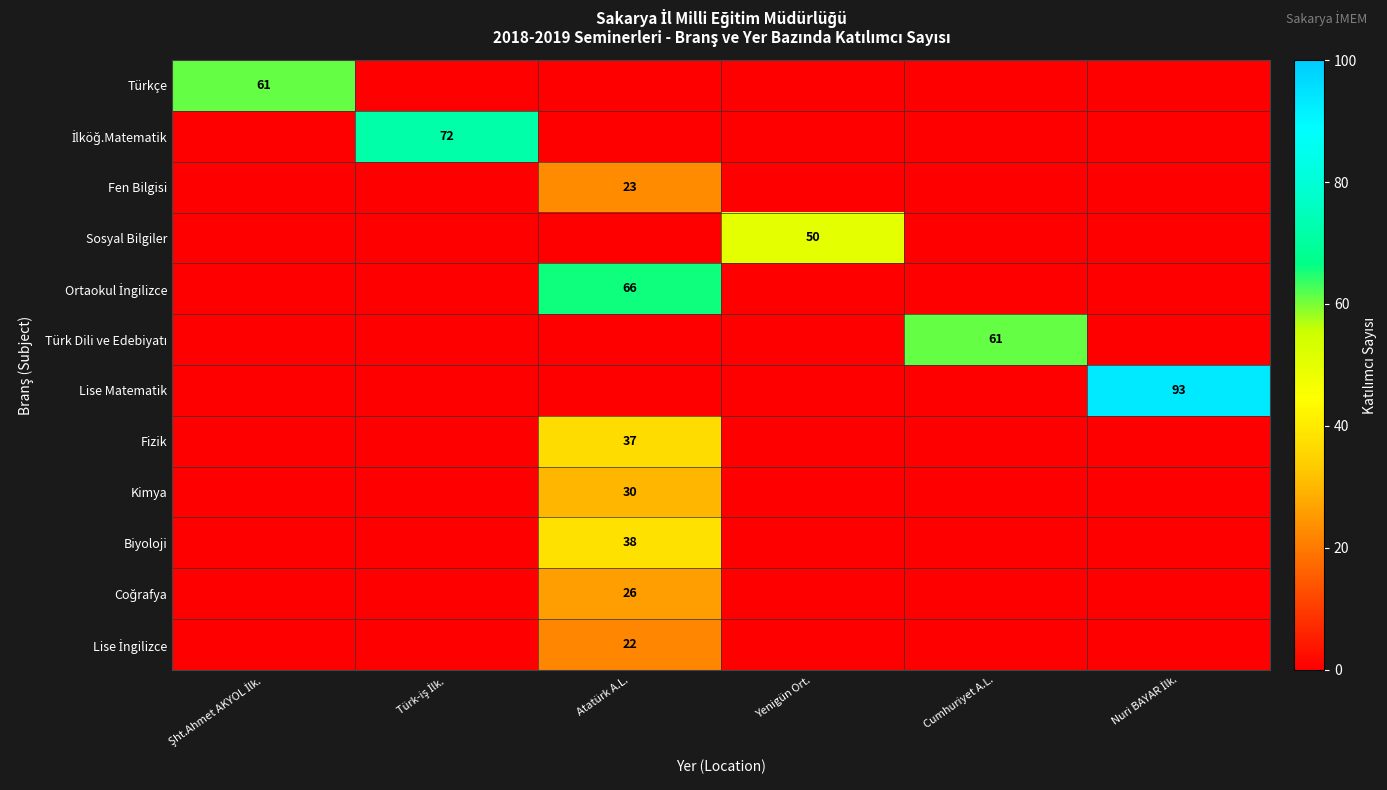

At which category does the chart reach its peak across all series?

Nuri BAYAR İlk.